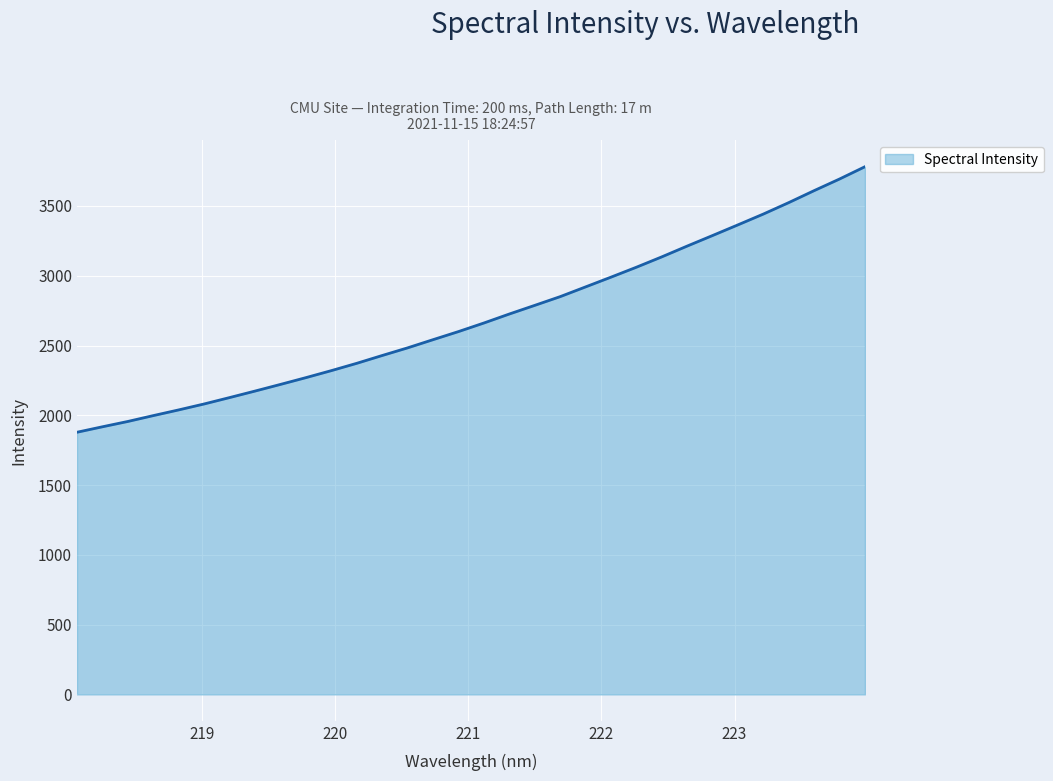

What is the minimum value shown in the chart?

1878.6